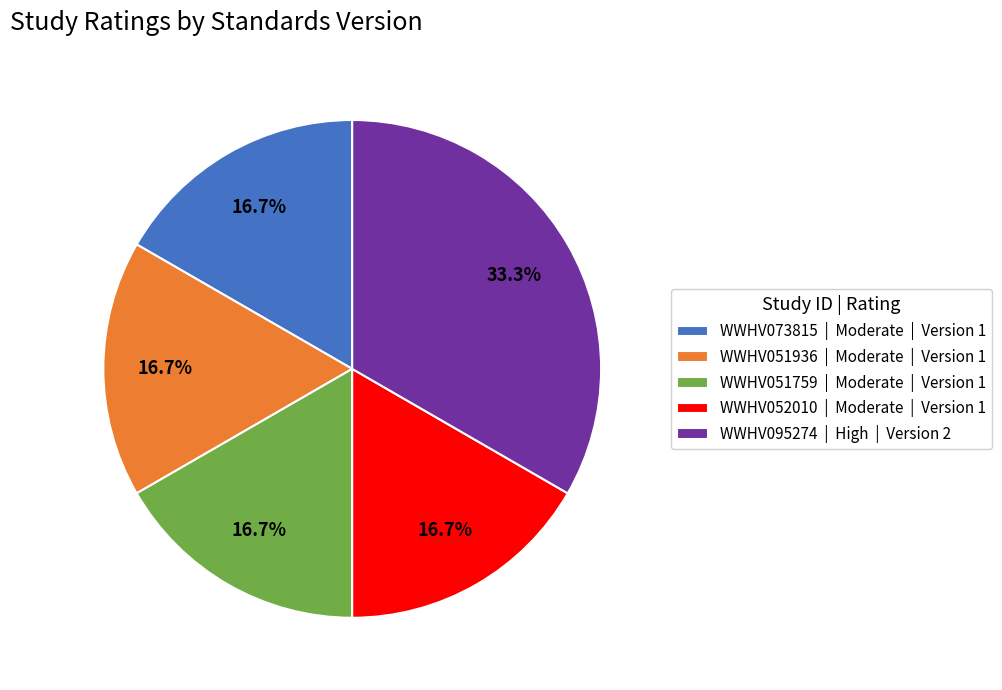

What percentage is NOT represented by WWHV073815 | Moderate | Version 1?

83.3%